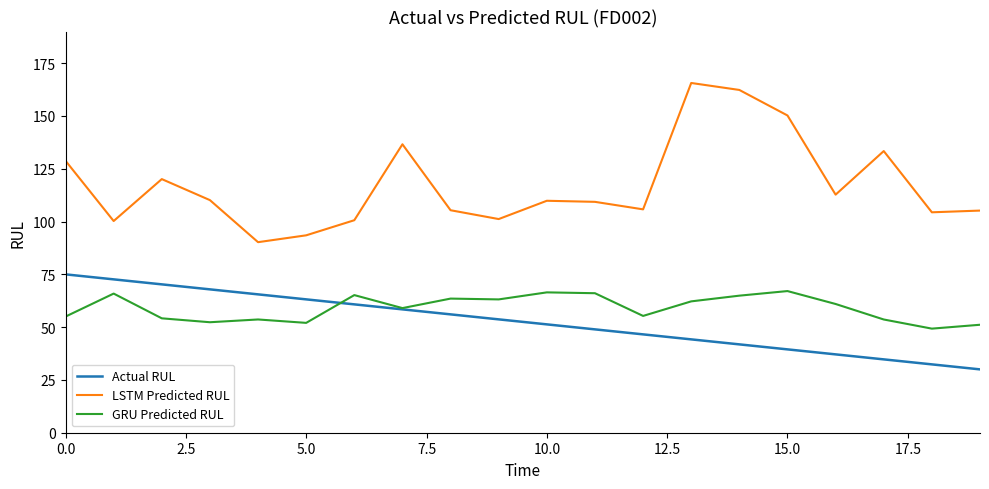

How many values in the GRU Predicted RUL series are below 60?

10